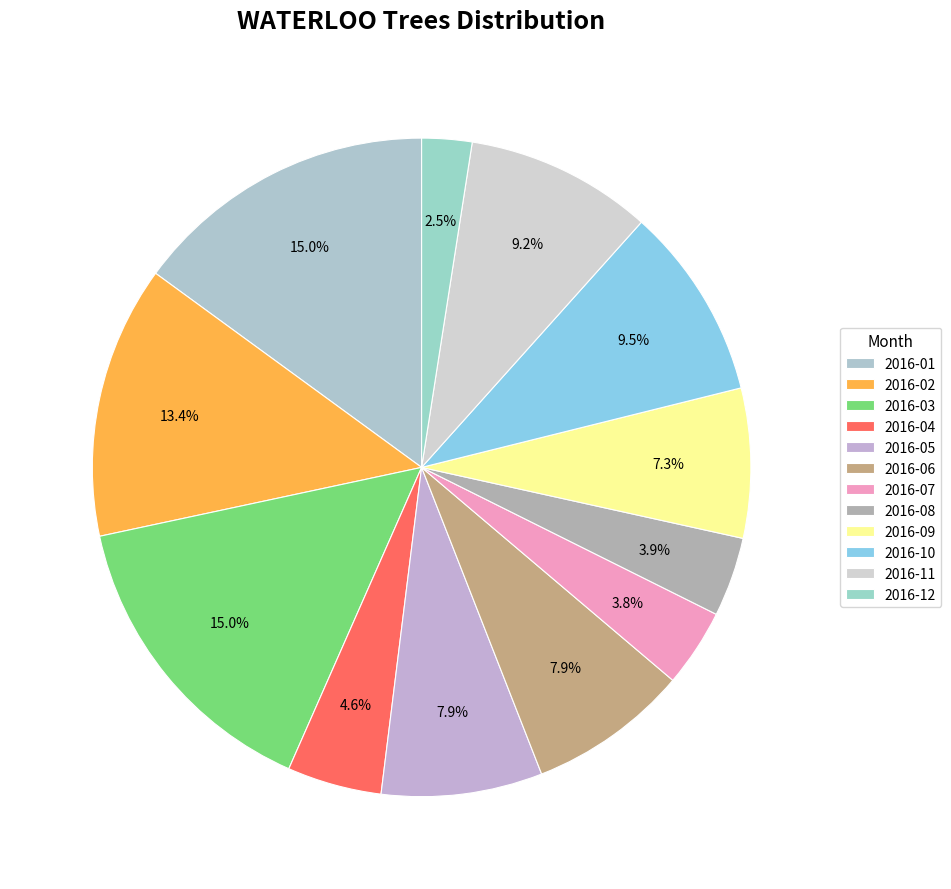

To the nearest percent, what is the difference between the largest and smallest slice percentages?

13%